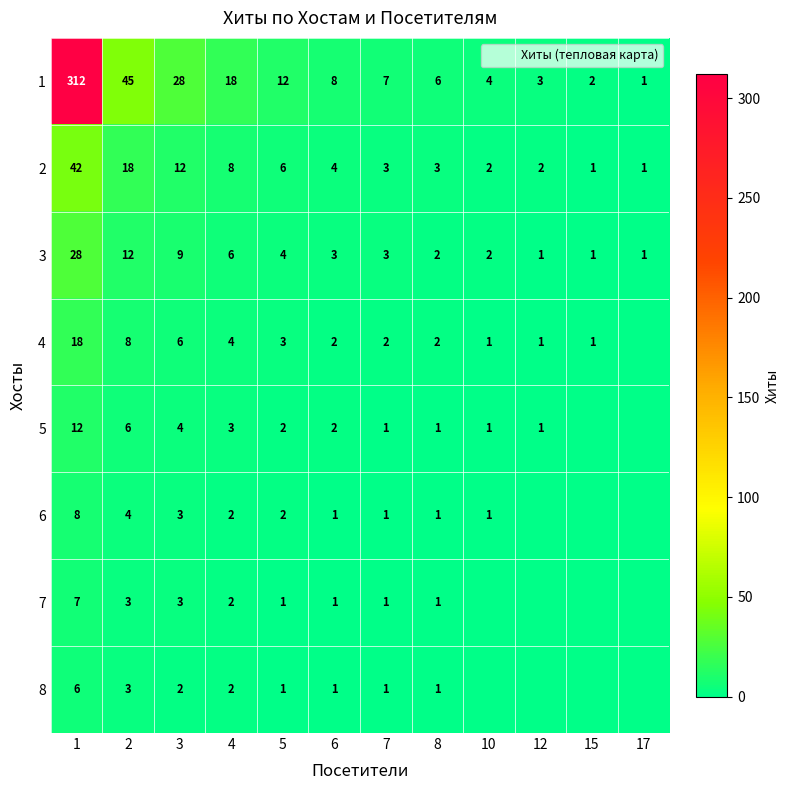

Which series has the largest total across all categories?

1